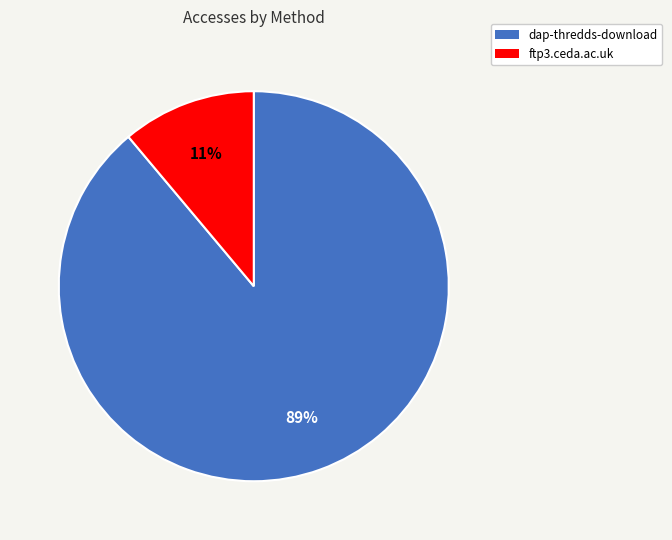

Which category accounts for the majority?

dap-thredds-download